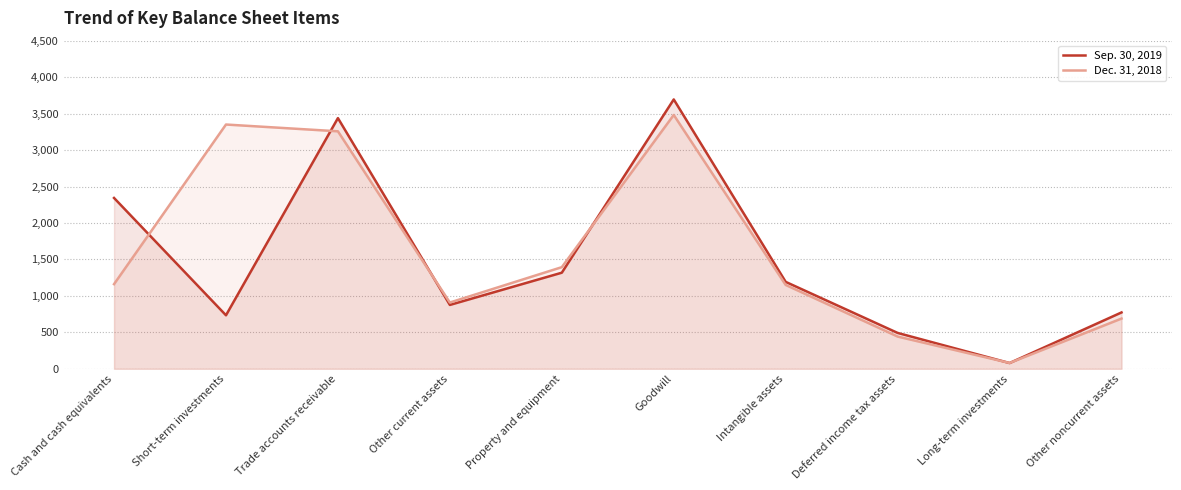

Where does the Dec. 31, 2018 series first go above 1161?

Short-term investments